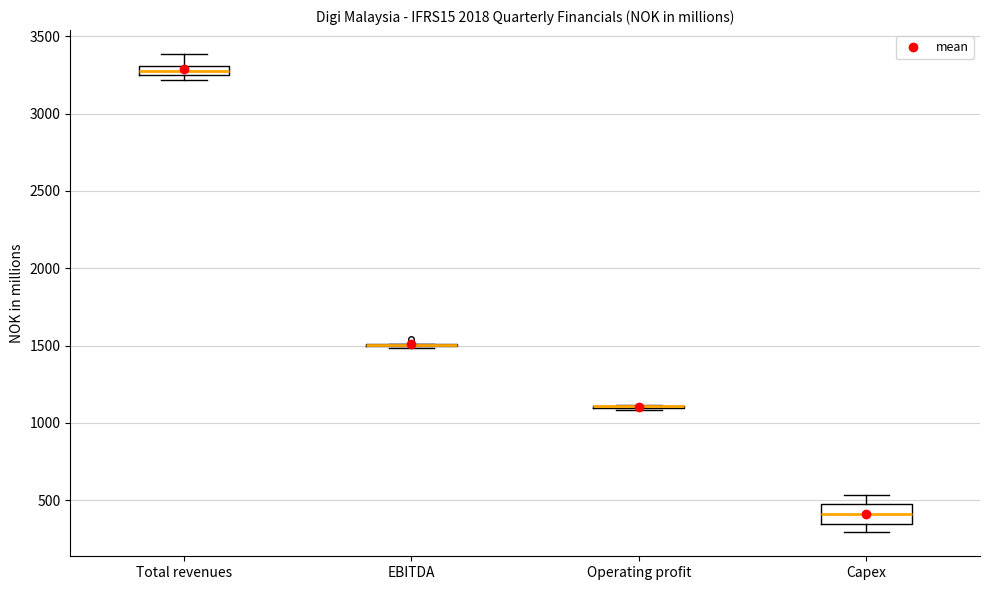

Which box is the tallest, from its lower edge to its upper edge?

Capex